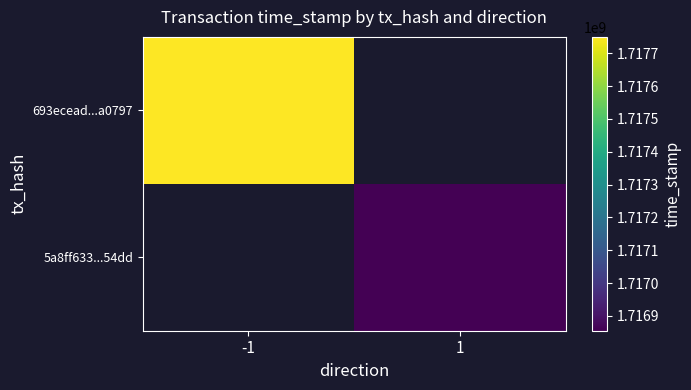

What is the minimum value for 693ecead...a0797?

1717749790.0